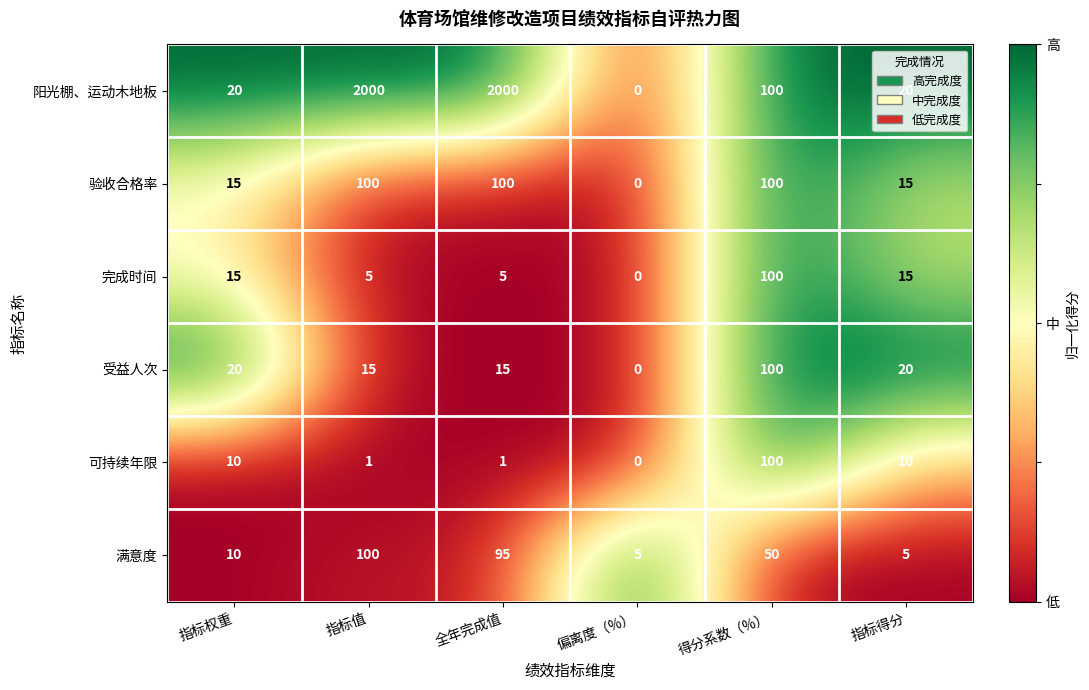

What is the sum of the 可持续年限 values at 全年完成值 and 指标得分?

11